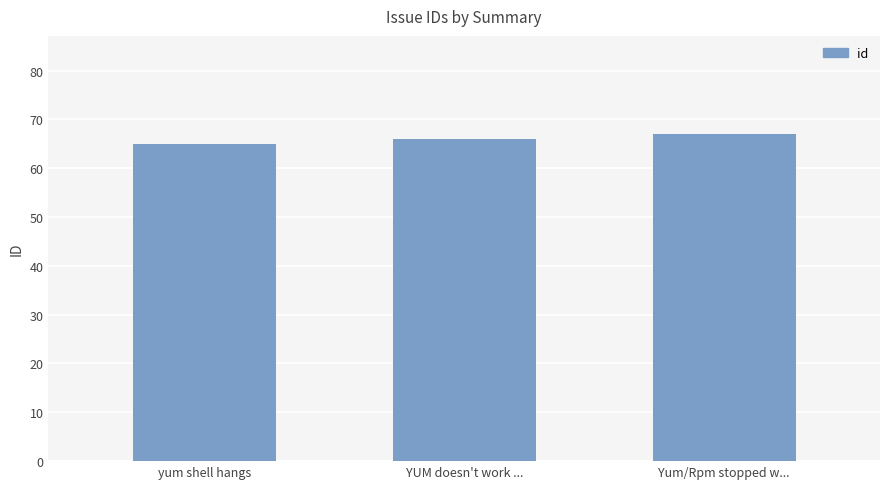

Reading left to right, what are all the values shown in this chart?

65	66	67